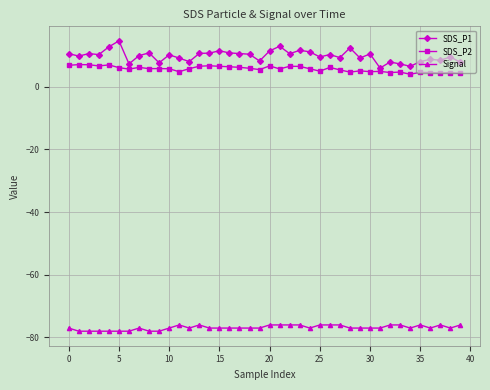

What is the difference between the maximum and minimum values in the SDS_P2 series?

3.1